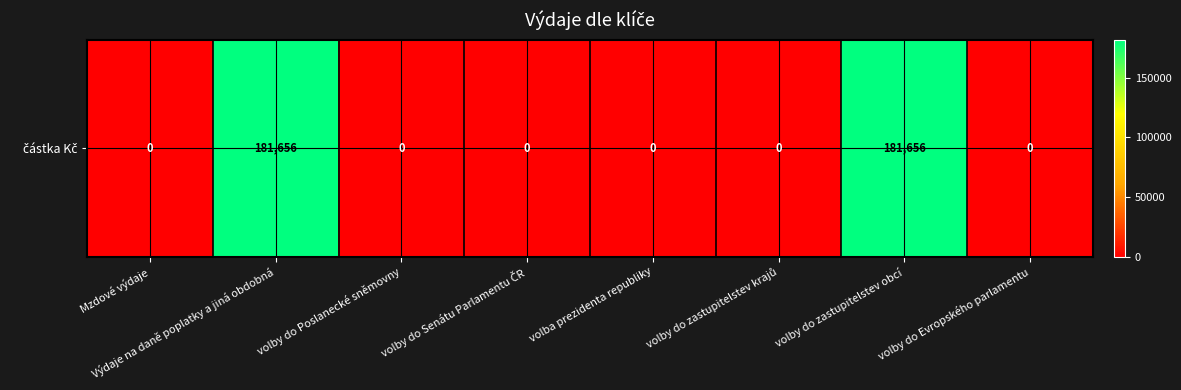

At which category does the chart reach its peak across all series?

Výdaje na daně poplatky a jiná obdobná